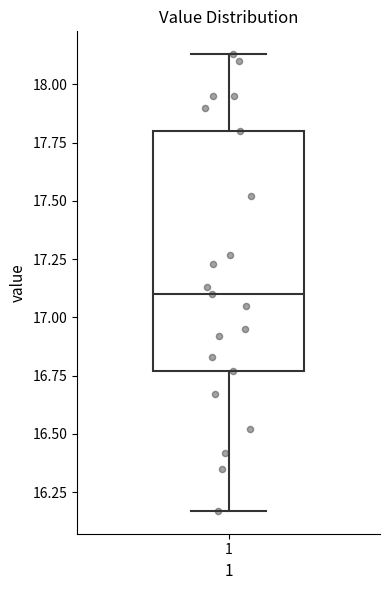

Read this box plot against the y-axis: the position of the median line, the range covered by the box, and the ends of both whiskers. The values are not printed on the chart, so give them approximately, as read against the axis.

median 17.10, box 16.75 to 17.80, whiskers 16.15 to 18.15